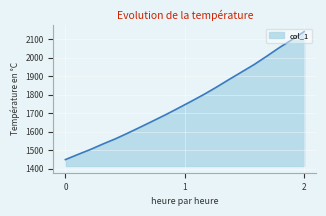

What is the greatest value displayed?

2142.0